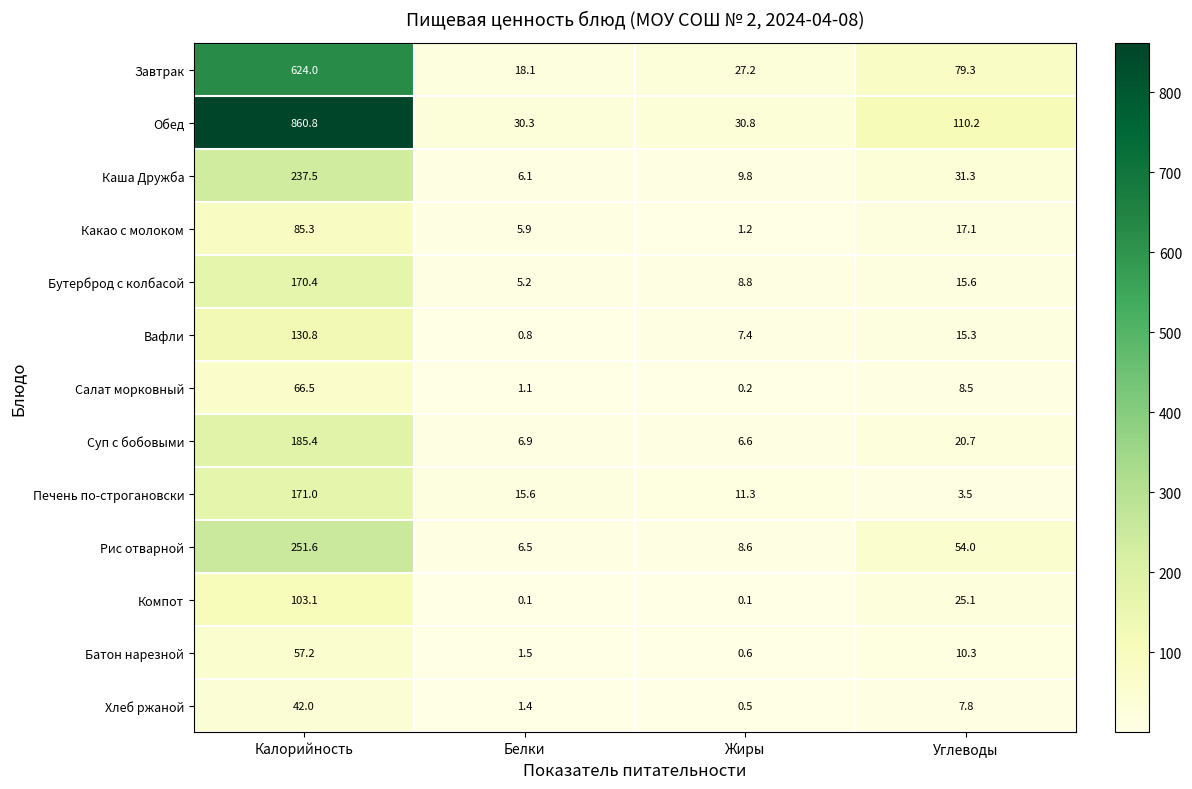

What is the minimum value for Обед?

30.3